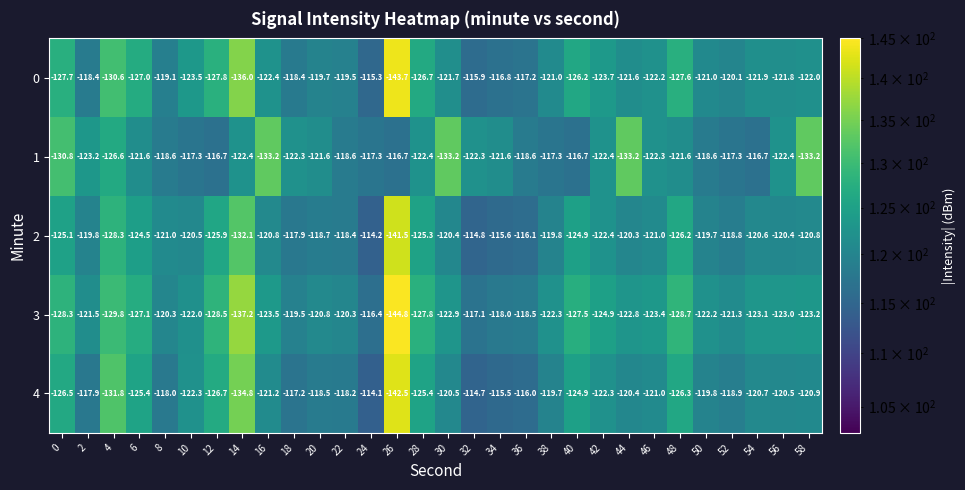

At which category is the sum across all series the highest?

24